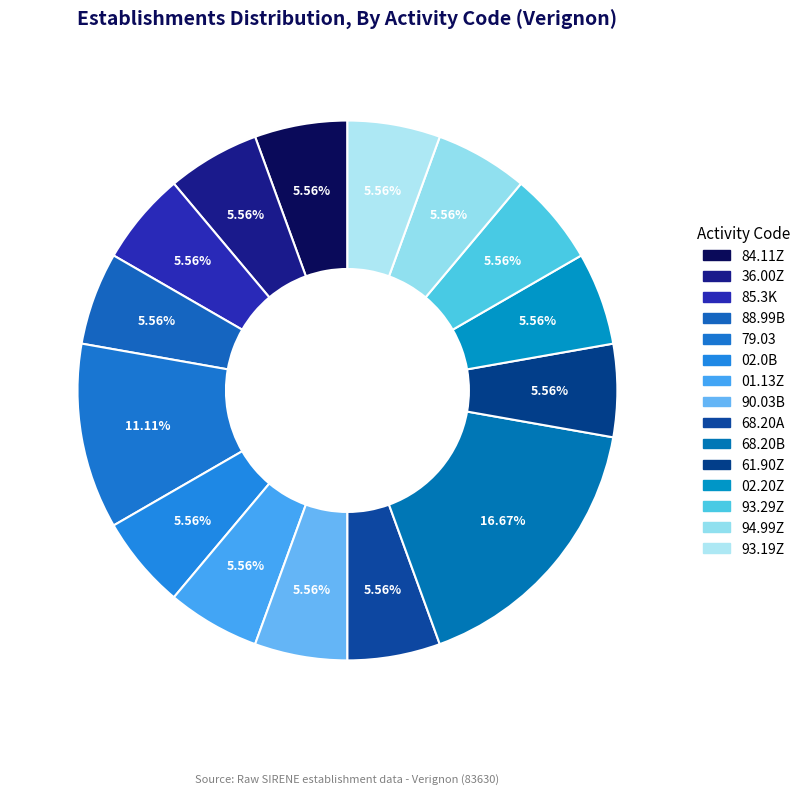

Rank the categories by value from highest to lowest.

68.20B, 79.03, 84.11Z, 36.00Z, 85.3K, 88.99B, 02.0B, 01.13Z, 90.03B, 68.20A, 61.90Z, 02.20Z, 93.29Z, 94.99Z, 93.19Z